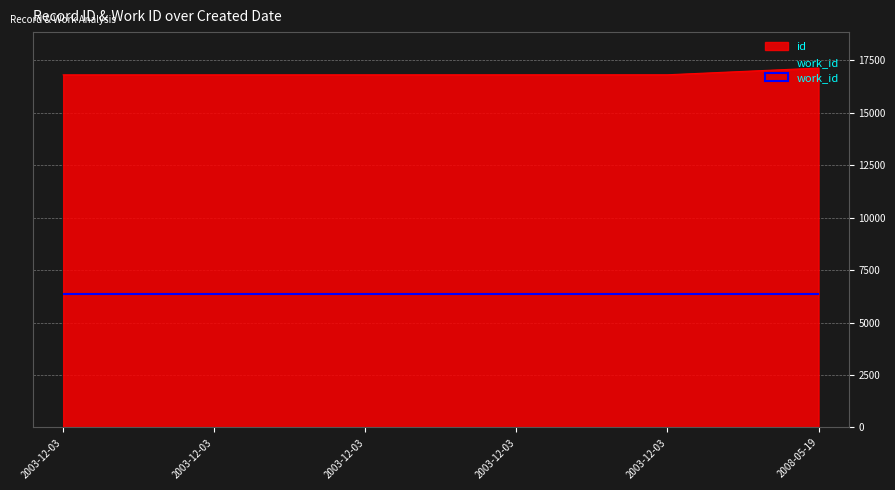

Between 2003-12-03 and 2003-12-03, which is larger?

2003-12-03